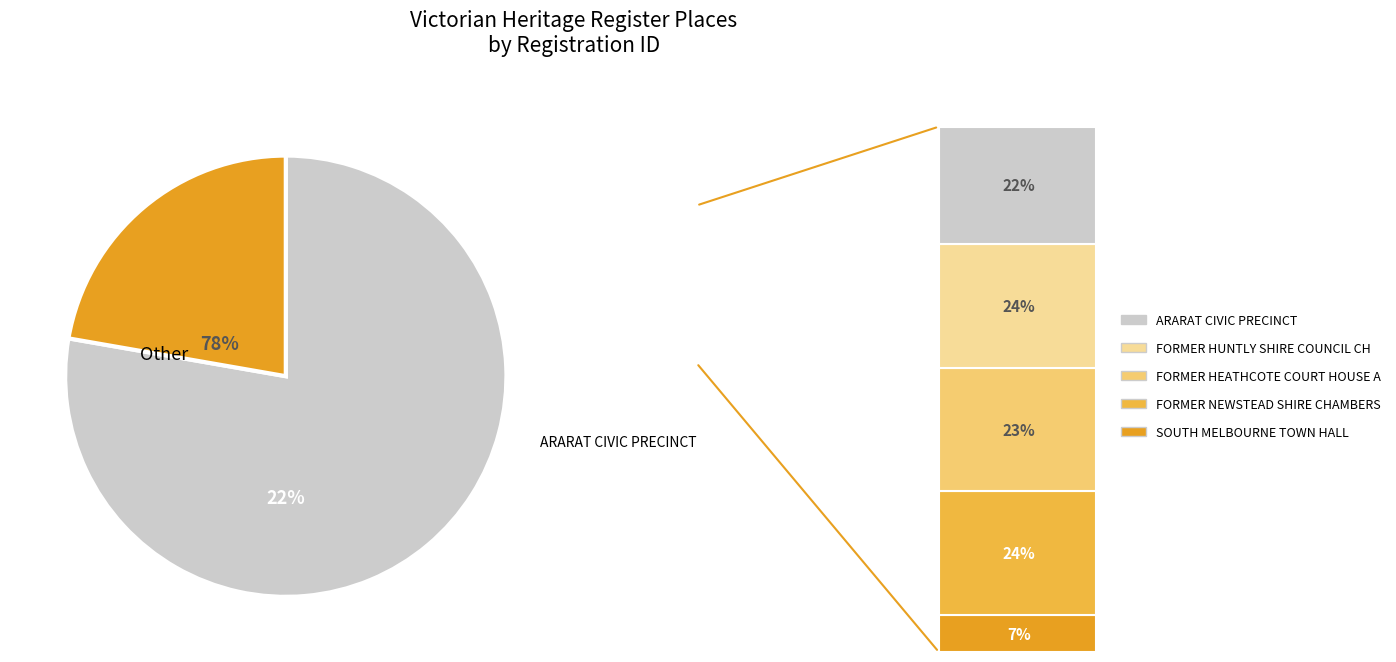

What is the smallest slice in the pie chart?

SOUTH MELBOURNE TOWN HALL